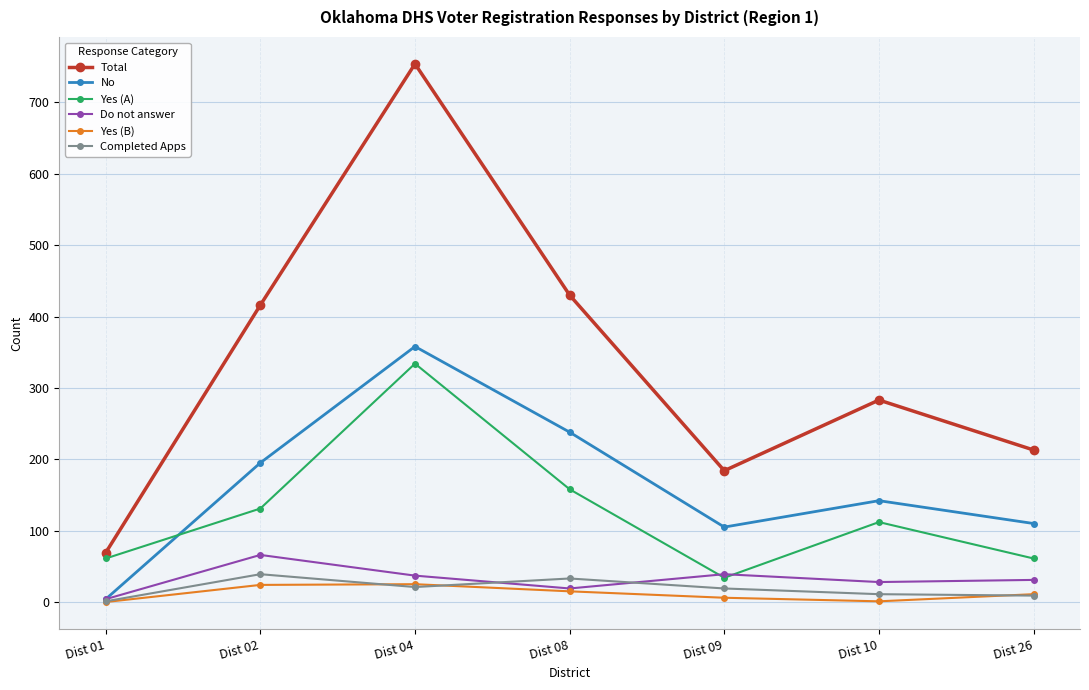

At how many categories does at least one series exceed 53?

7